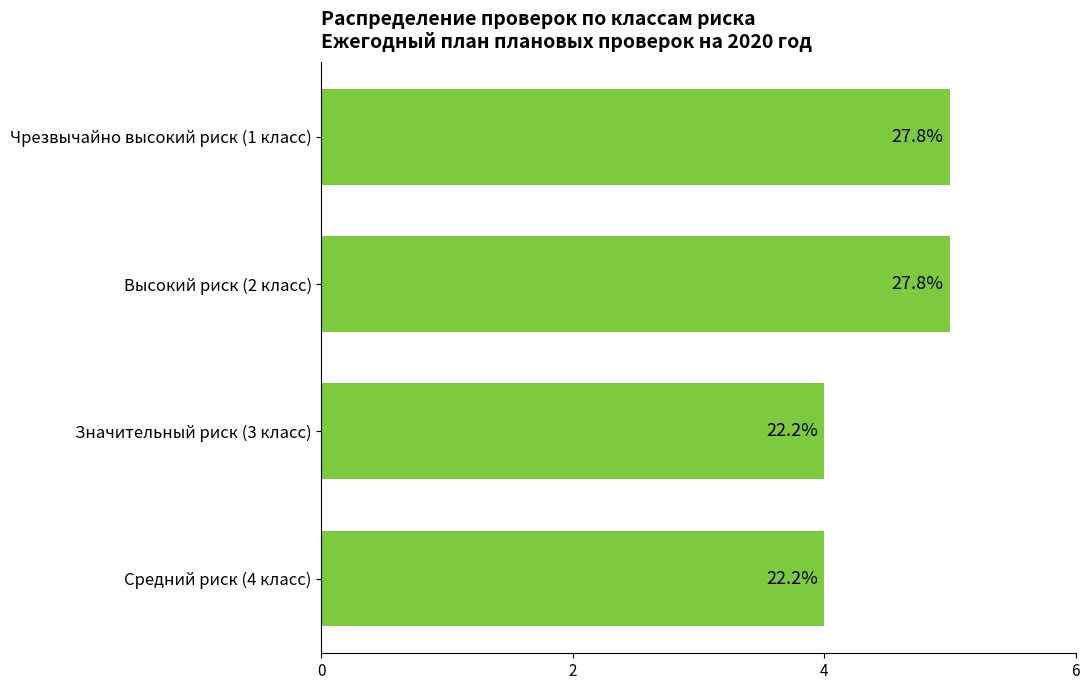

Does the chart contain any negative values?

No